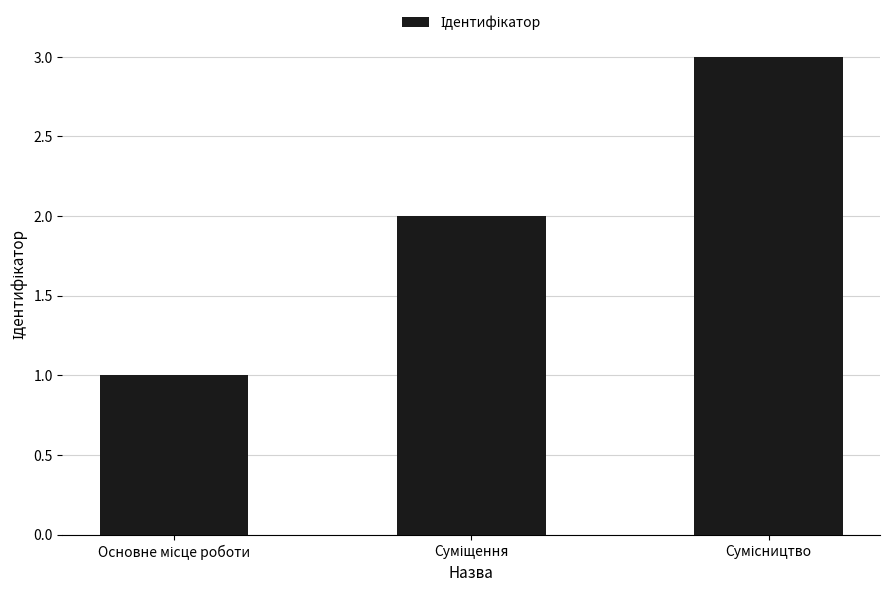

What is the maximum value shown in the chart?

3